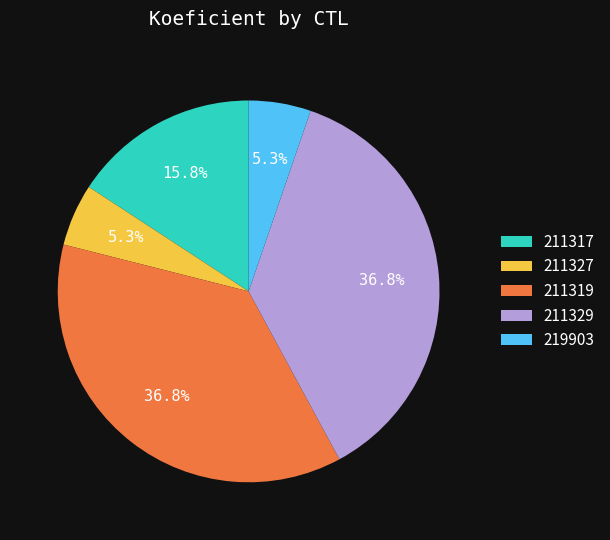

Approximately how many times larger is the value at 211317 compared to 211329?

0.4